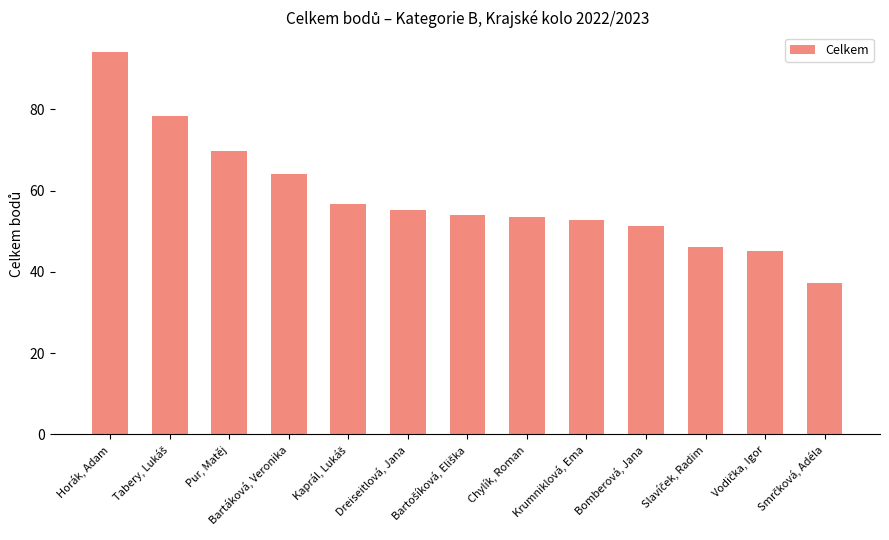

How many series are shown in this chart?

1